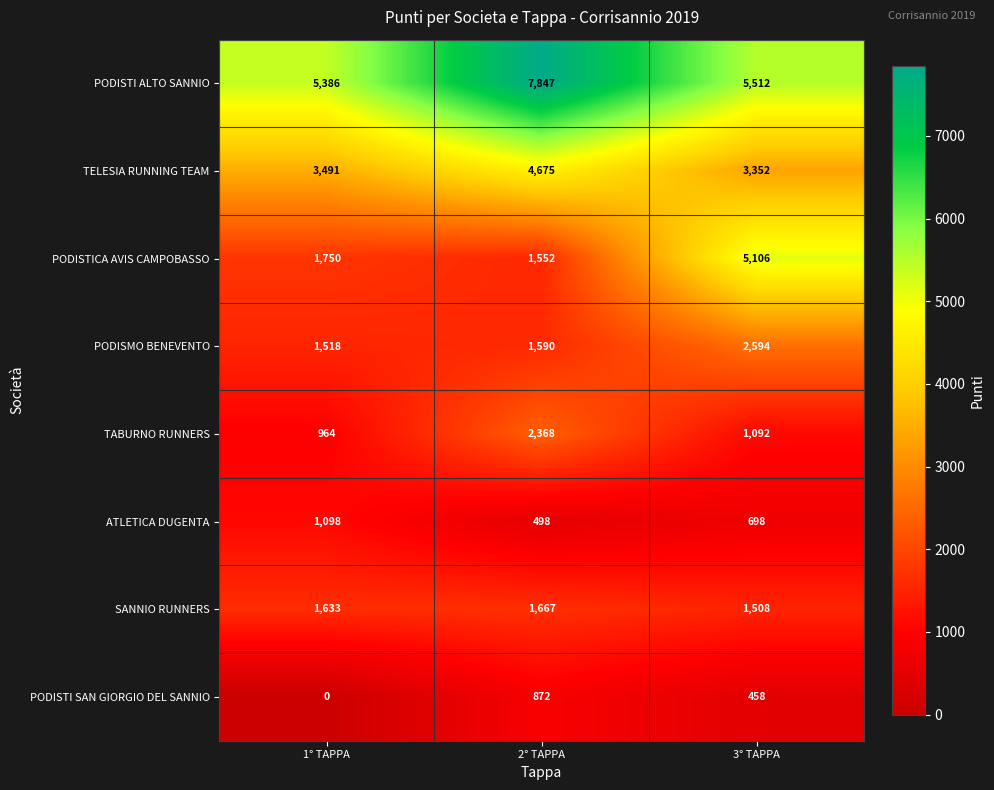

Reading right to left, list all the values displayed in this chart.

PODISTI ALTO SANNIO: 5512	7847	5386
TELESIA RUNNING TEAM: 3352	4675	3491
PODISTICA AVIS CAMPOBASSO: 5106	1552	1750
PODISMO BENEVENTO: 2594	1590	1518
TABURNO RUNNERS: 1092	2368	964
ATLETICA DUGENTA: 698	498	1098
SANNIO RUNNERS: 1508	1667	1633
PODISTI SAN GIORGIO DEL SANNIO: 458	872	0